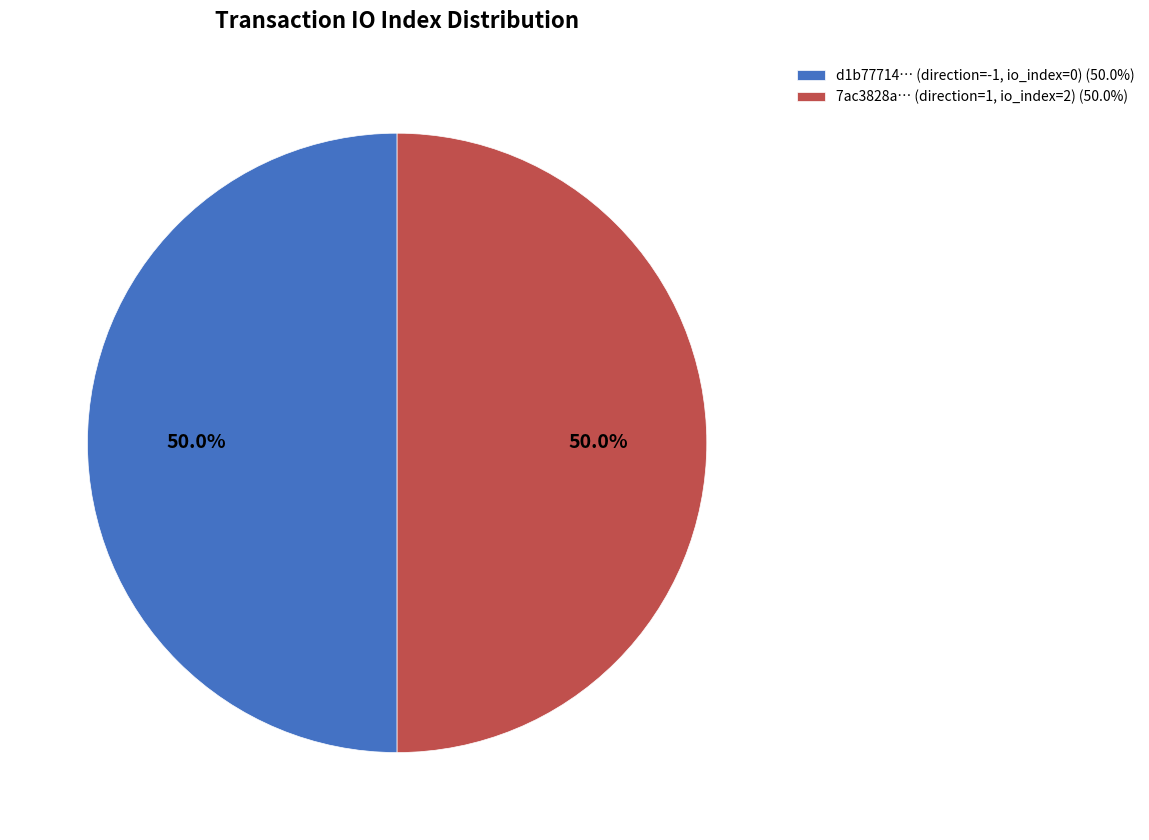

Approximately how many times larger is the value at d1b77714… (direction=-1, io_index=0) (50.0%) compared to 7ac3828a… (direction=1, io_index=2) (50.0%)?

1.0